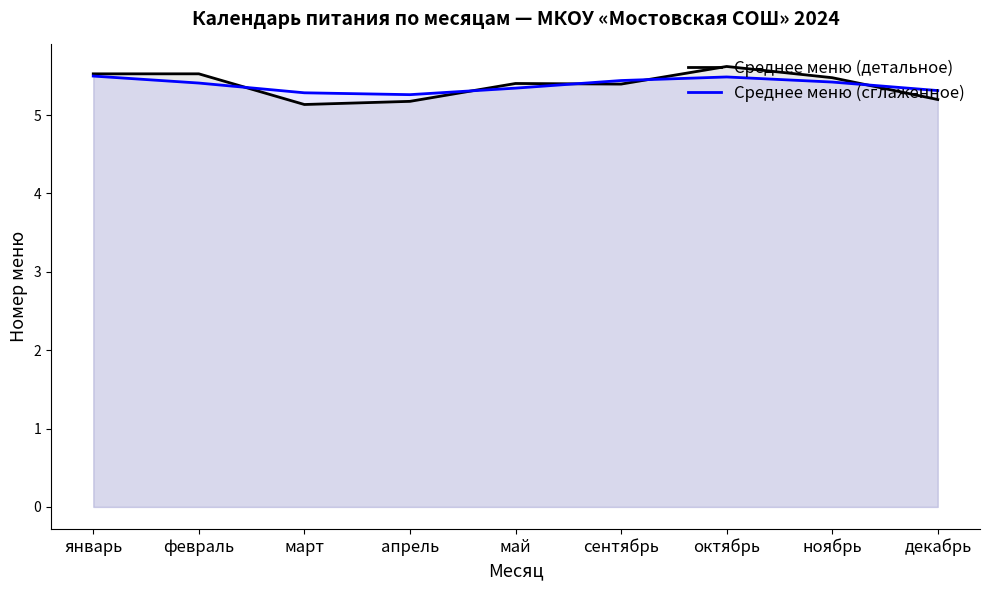

At which category does Среднее меню (сглаженное) reach its first local valley?

апрель